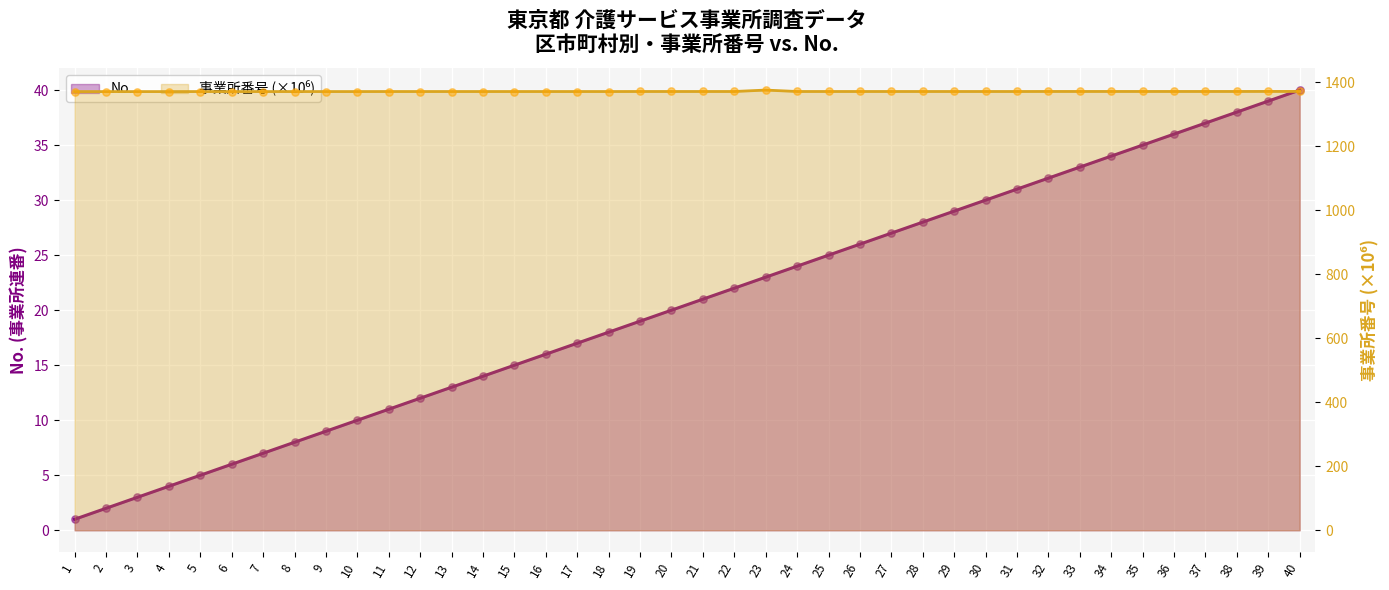

What is the total value across all series at 18?

1388.3